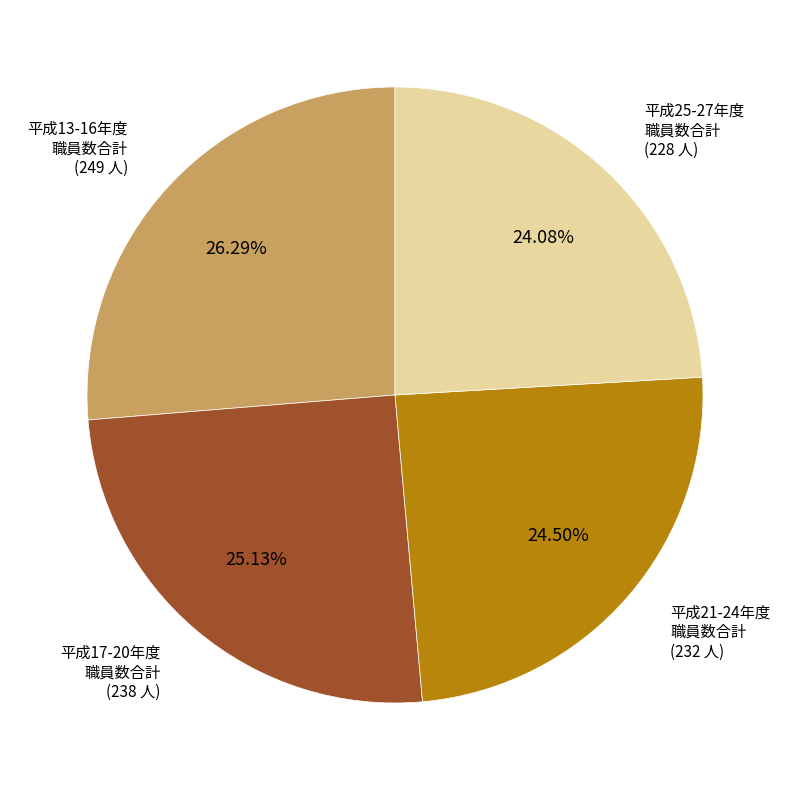

Does any single category account for the majority?

No